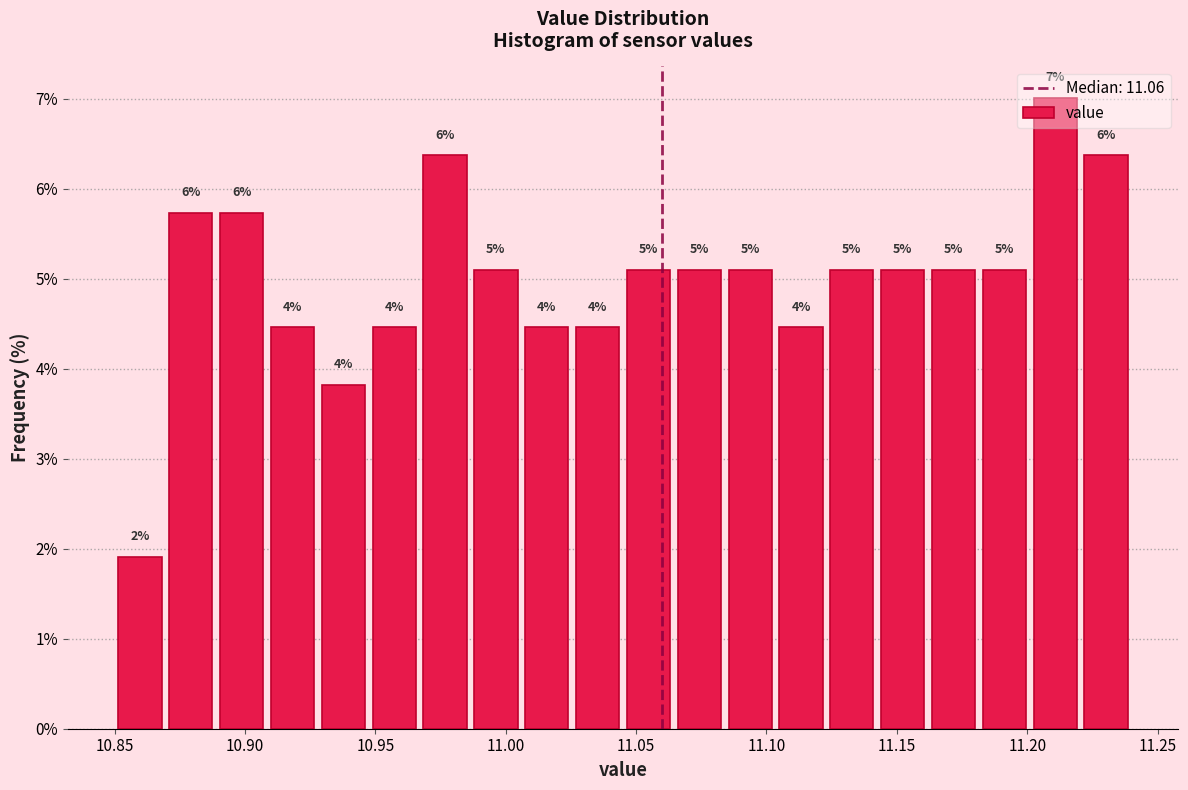

Read against the x-axis, roughly where is the centre of the tallest bar?

11.210